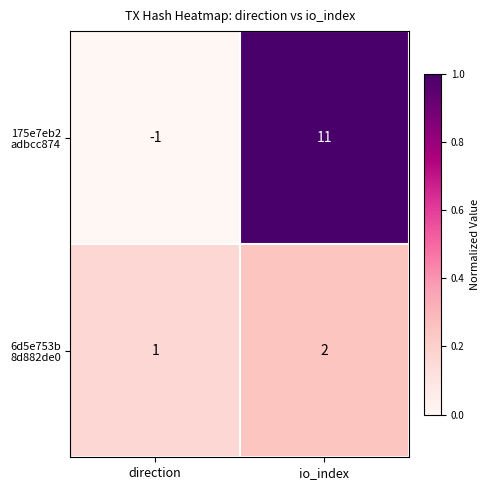

What is the difference between the highest and lowest values at io_index?

9